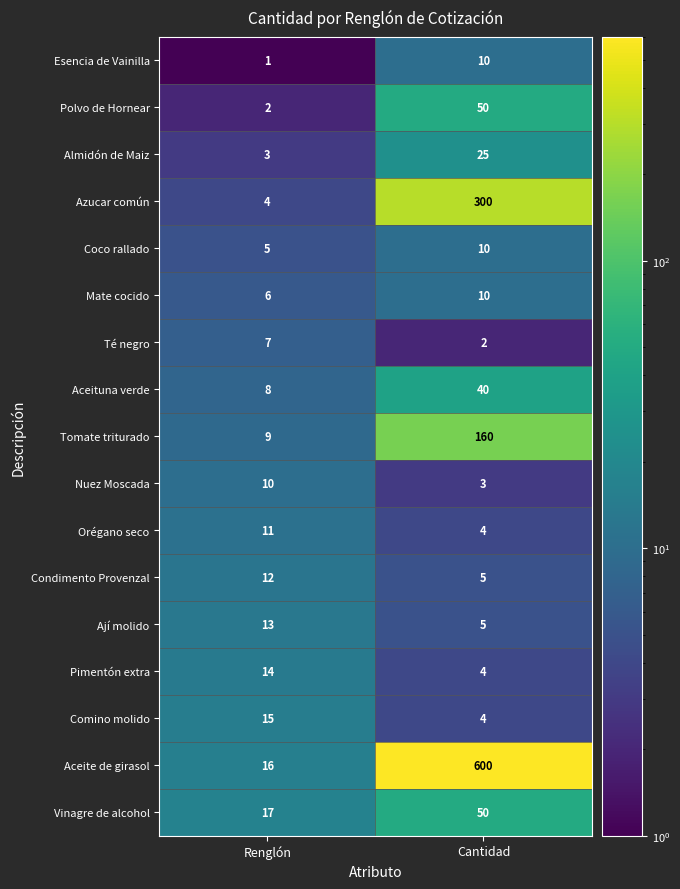

Is the value of Ají molido at Renglón greater than the value of Pimentón extra at Cantidad?

Yes